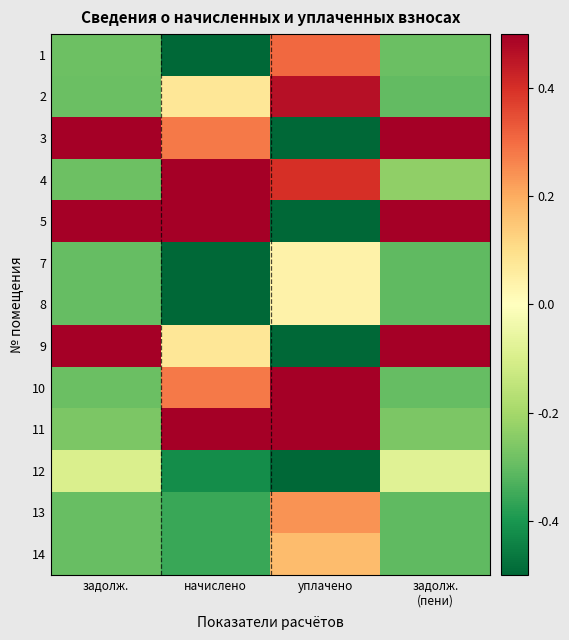

What is the greatest value displayed?

0.5